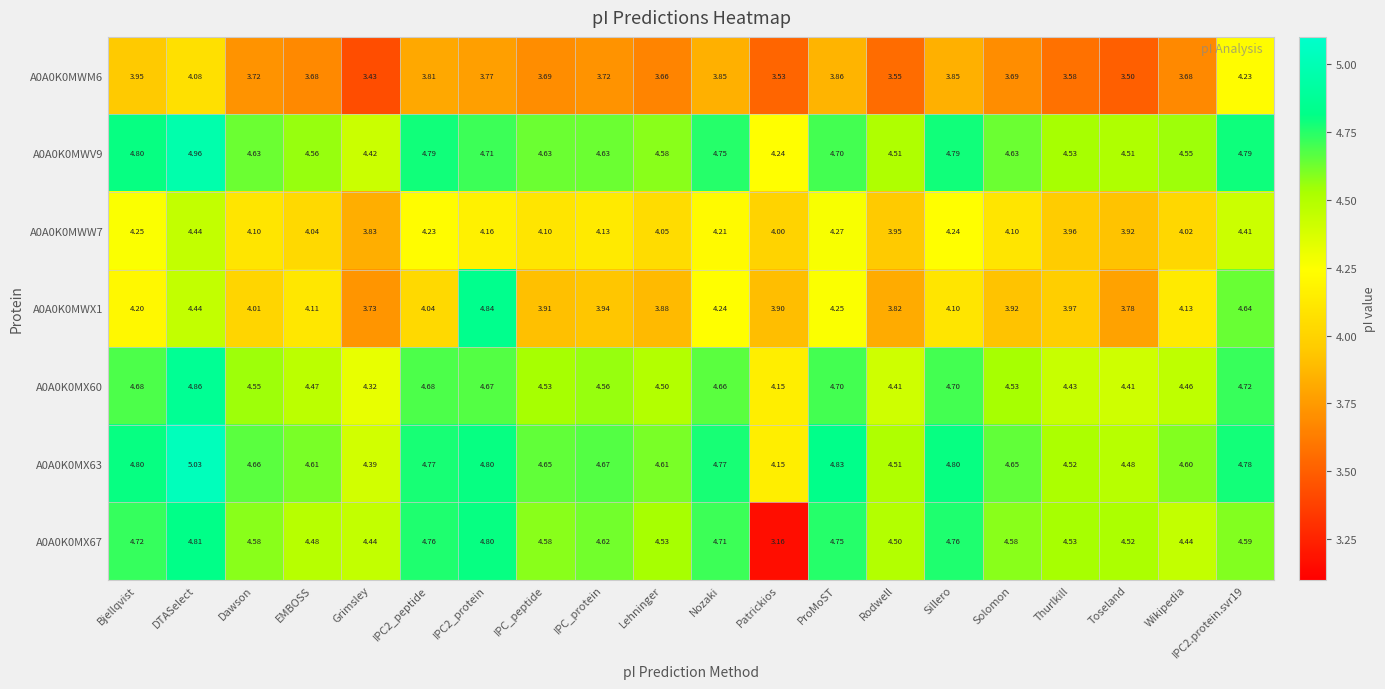

Where does the A0A0K0MWX1 series first go above 4?

Bjellqvist